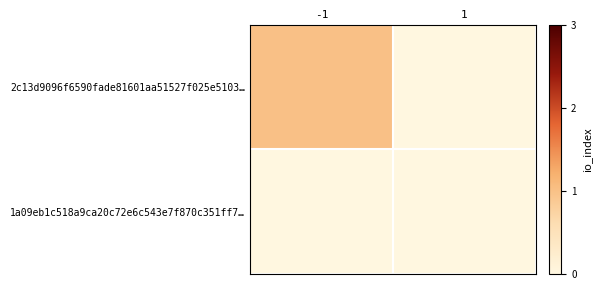

List the series in order of their overall mean, lowest first.

1a09eb1c518a9ca20c72e6c543e7f870c351ff7…, 2c13d9096f6590fade81601aa51527f025e5103…